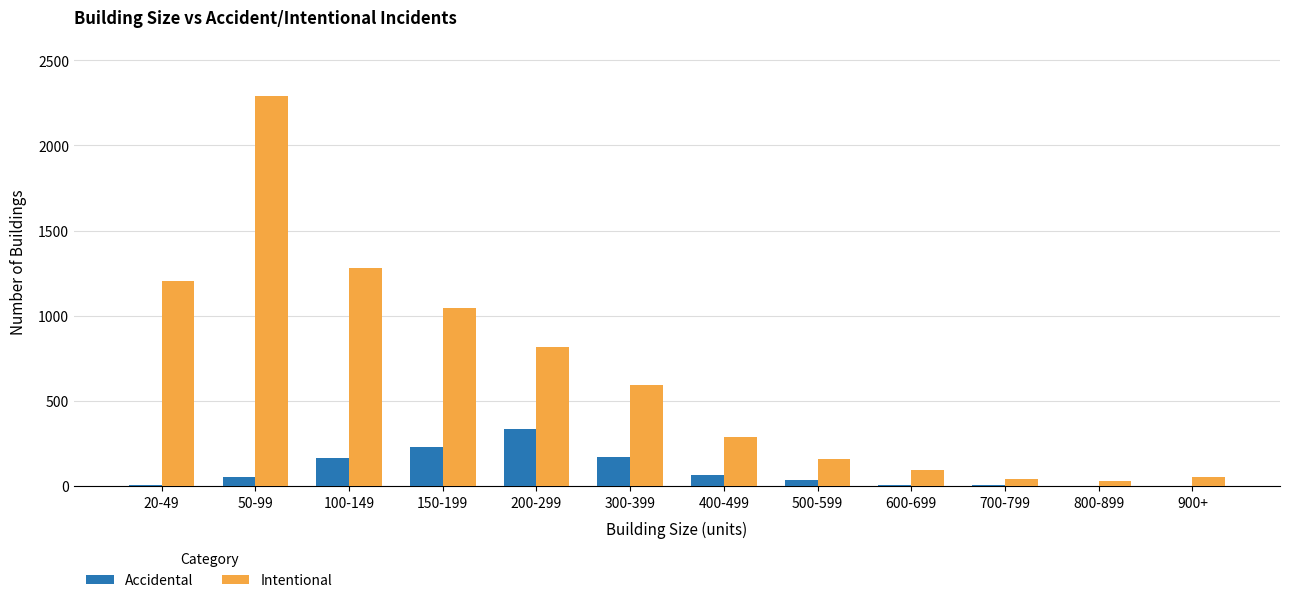

Count the number of categories in the chart.

12